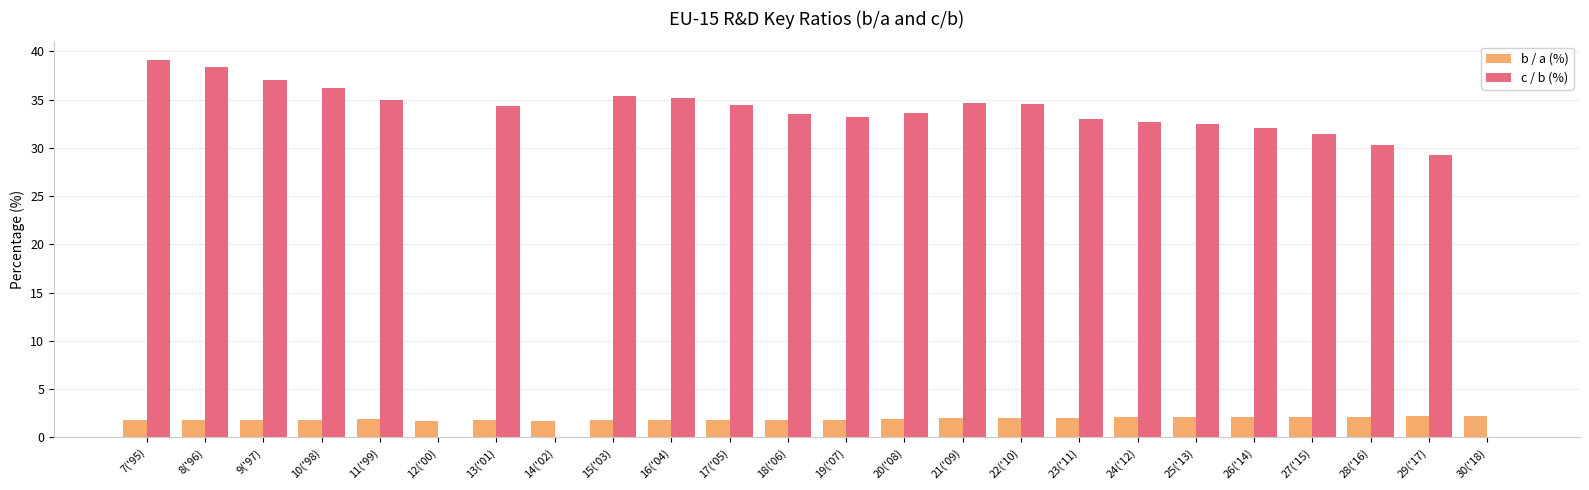

True or false: c / b (%) has a value of 21.4 at 25('13).

False